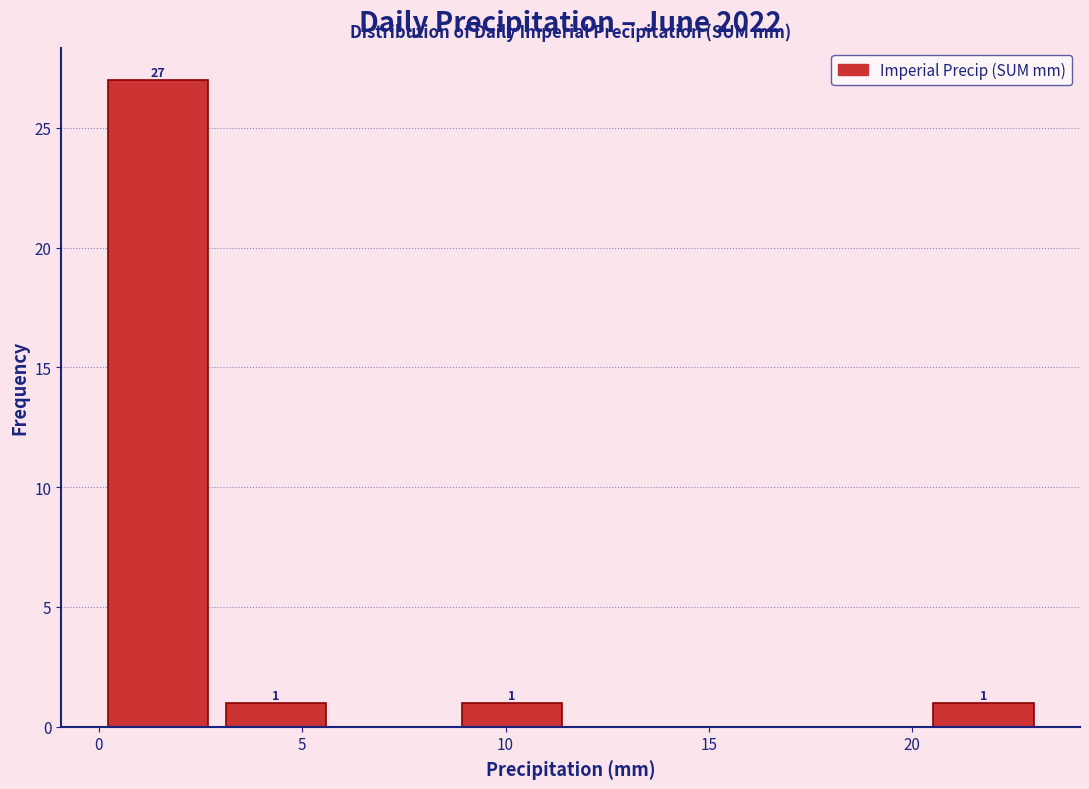

Over which range of the x-axis is the bar tallest?

0.0 to 2.9